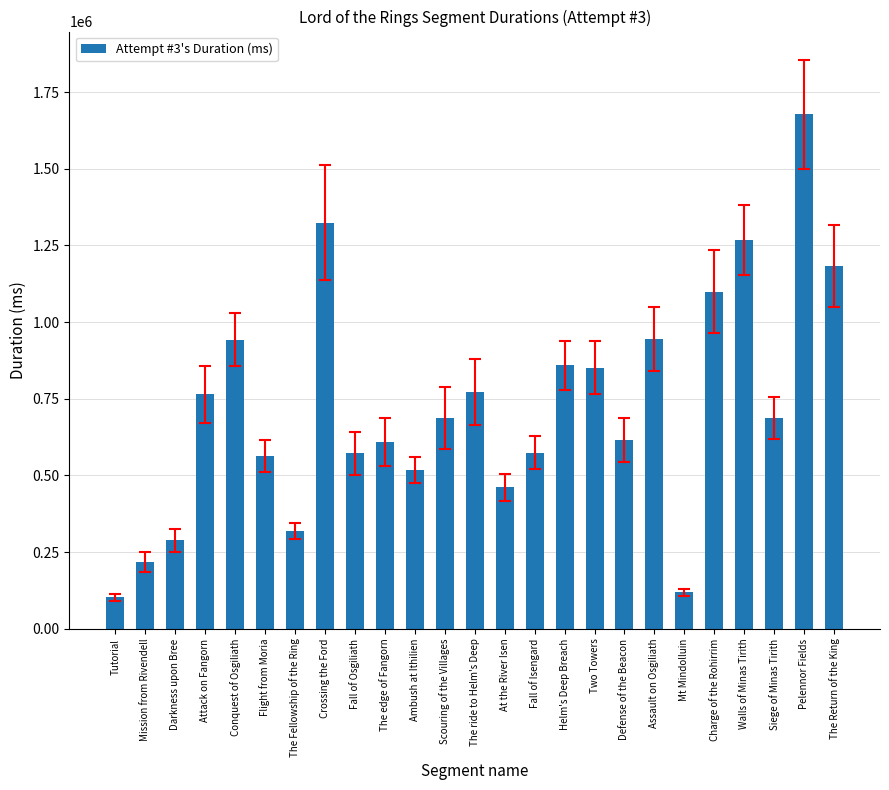

How many data points are less than 686464?

12